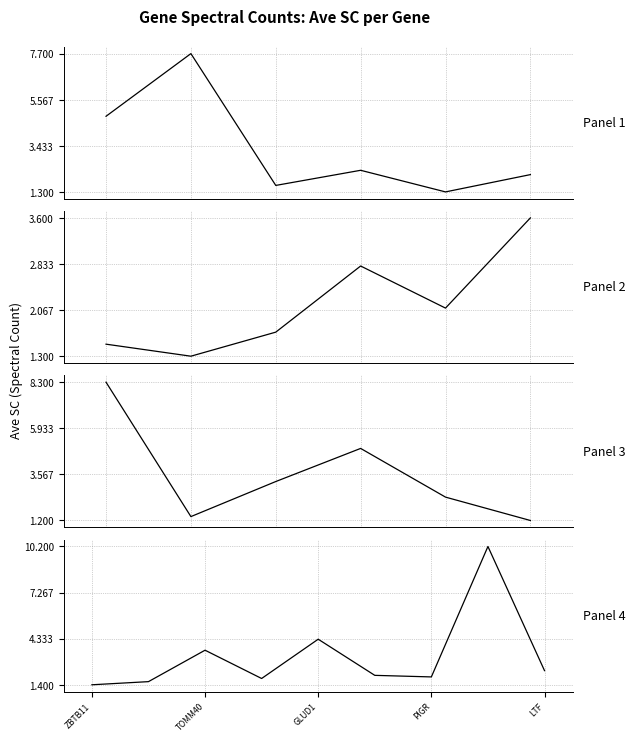

Rank the categories by value from highest to lowest.

7, LTF, GLUD1, 8, 5, 6, PIGR, TOMM40, ZBTB11